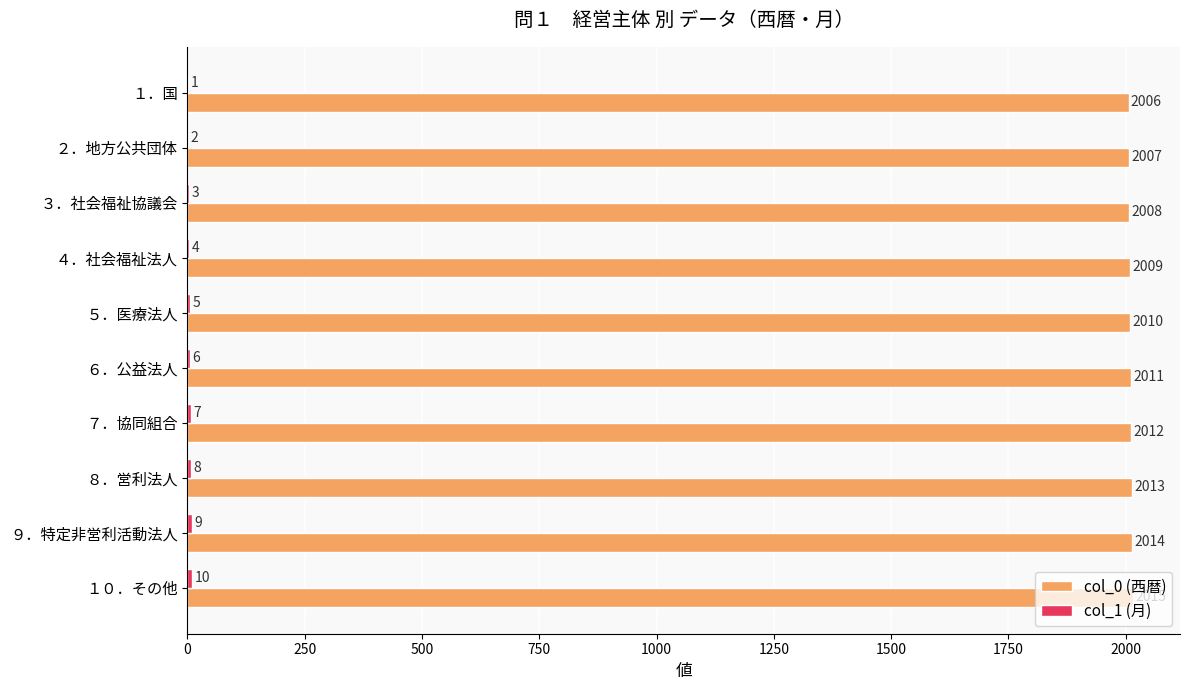

Which series has the largest total across all categories?

col_0 (西暦)